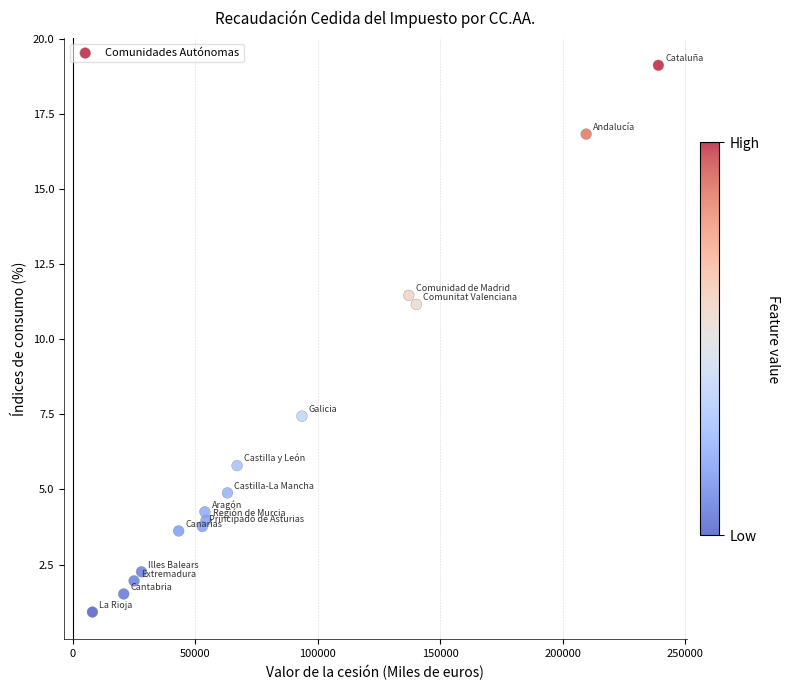

What is the range of X values (max minus min)?

231164.8